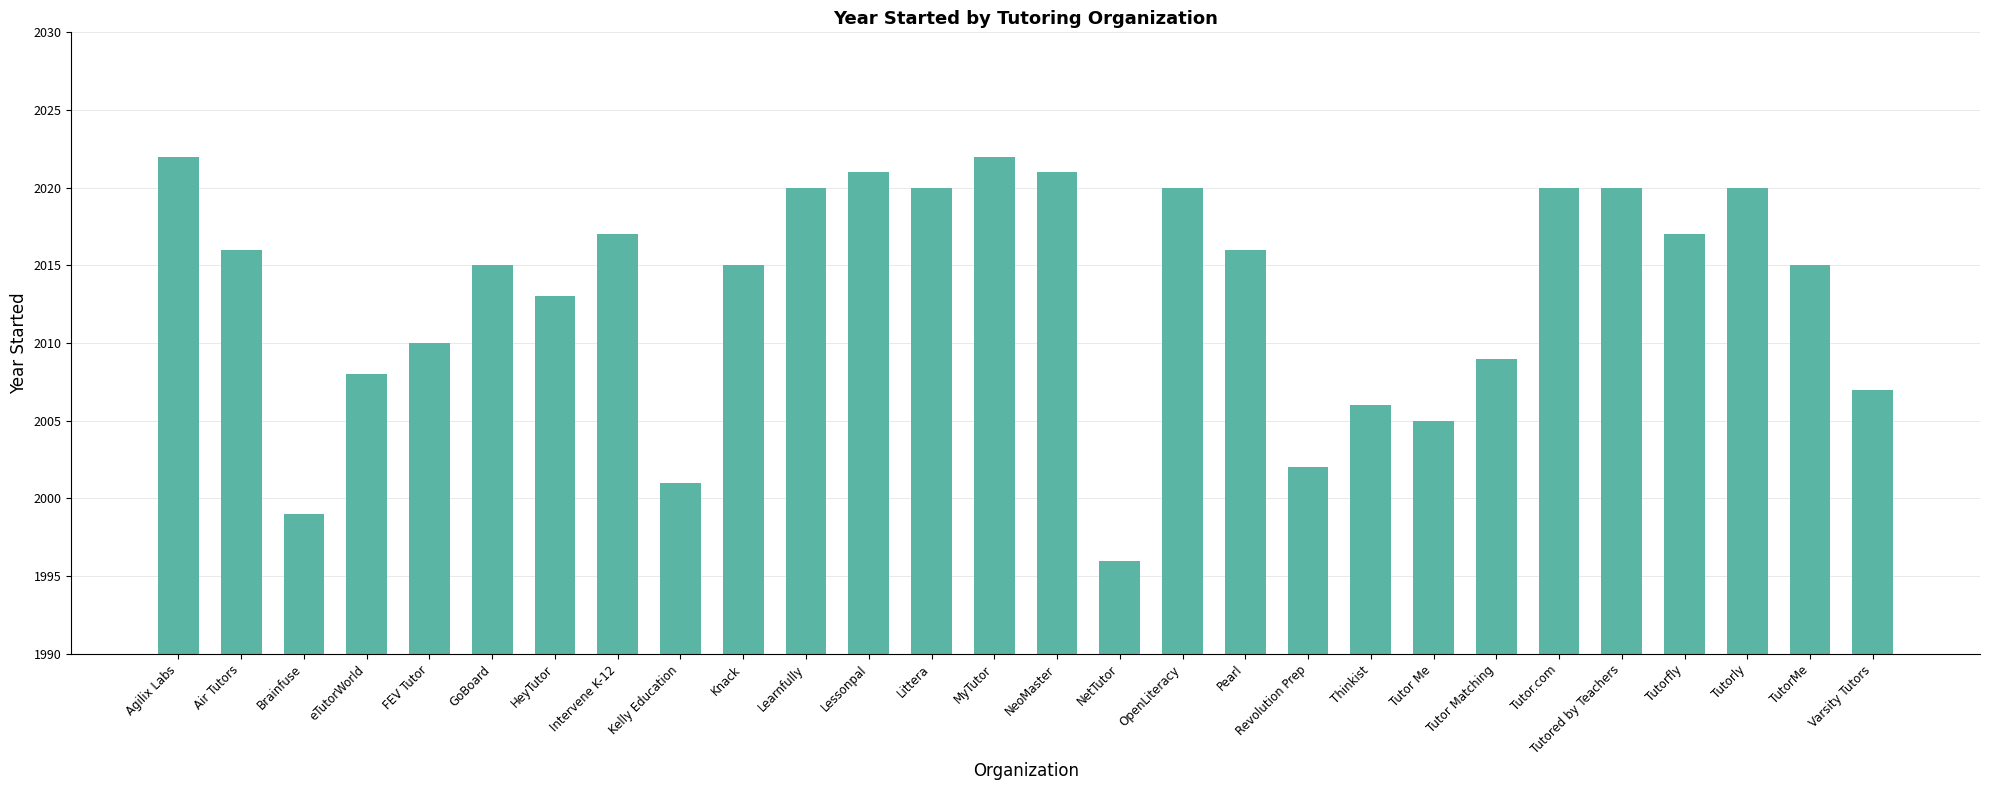

Where does the data first go above 2016?

Agilix Labs